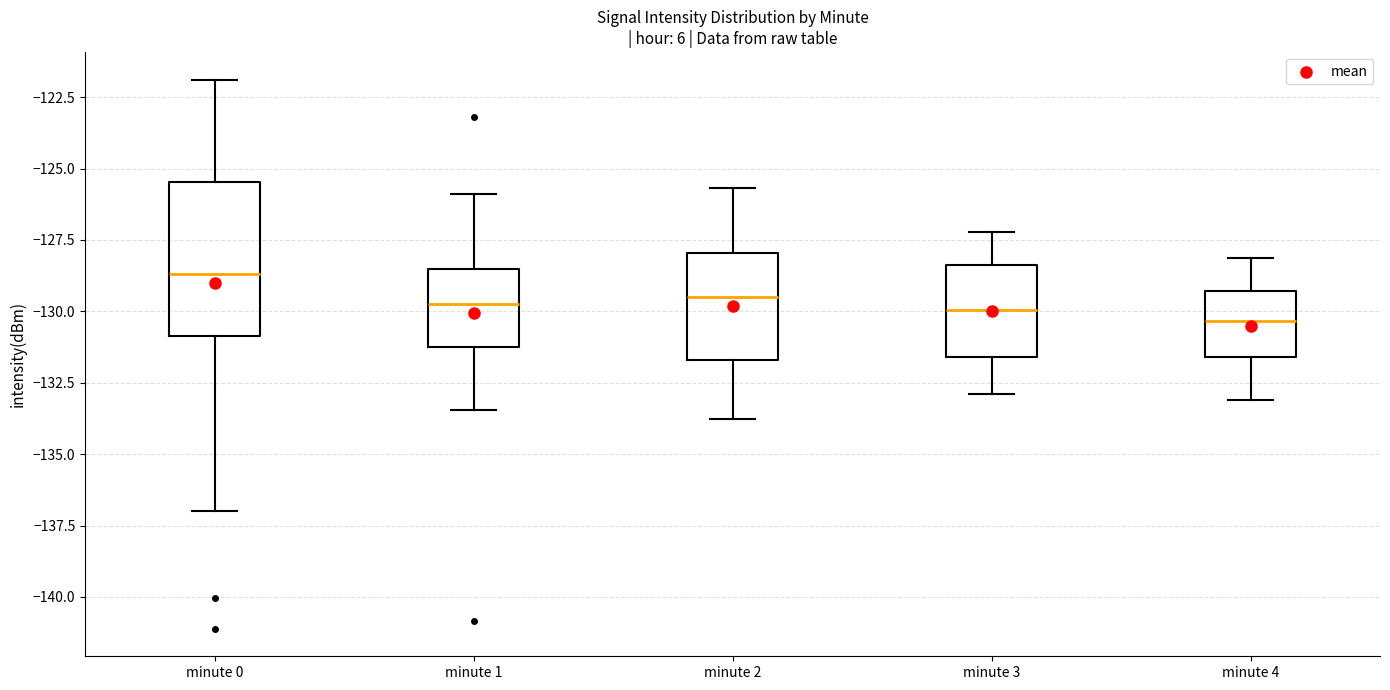

Which box is the tallest, from its lower edge to its upper edge?

minute 0